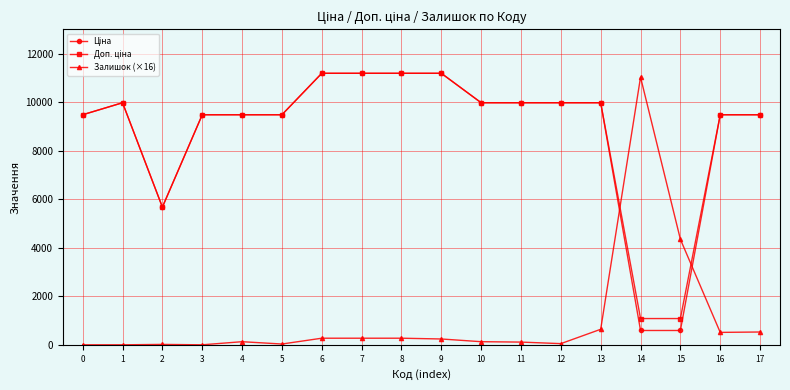

What is the value of the Залишок (×16) point at the 16th from the left?

4347.4